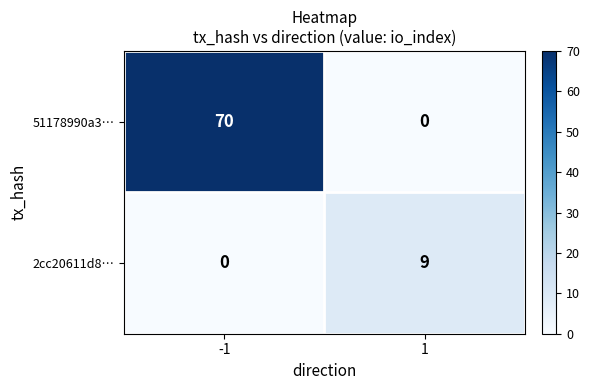

Reading right to left, transcribe all the data shown in this chart.

51178990a3…: 1=0	-1=70
2cc20611d8…: 1=9	-1=0